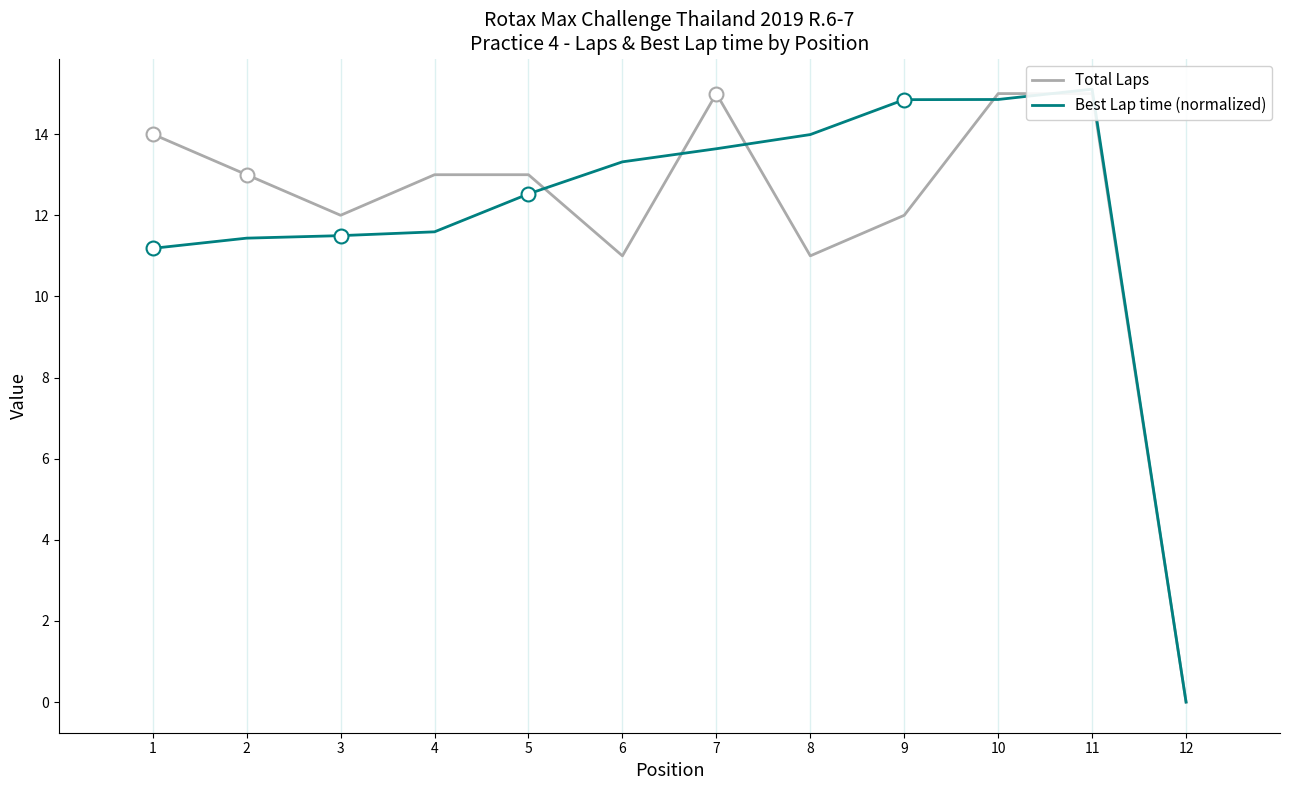

How many interior local valleys does the Total Laps series have?

3